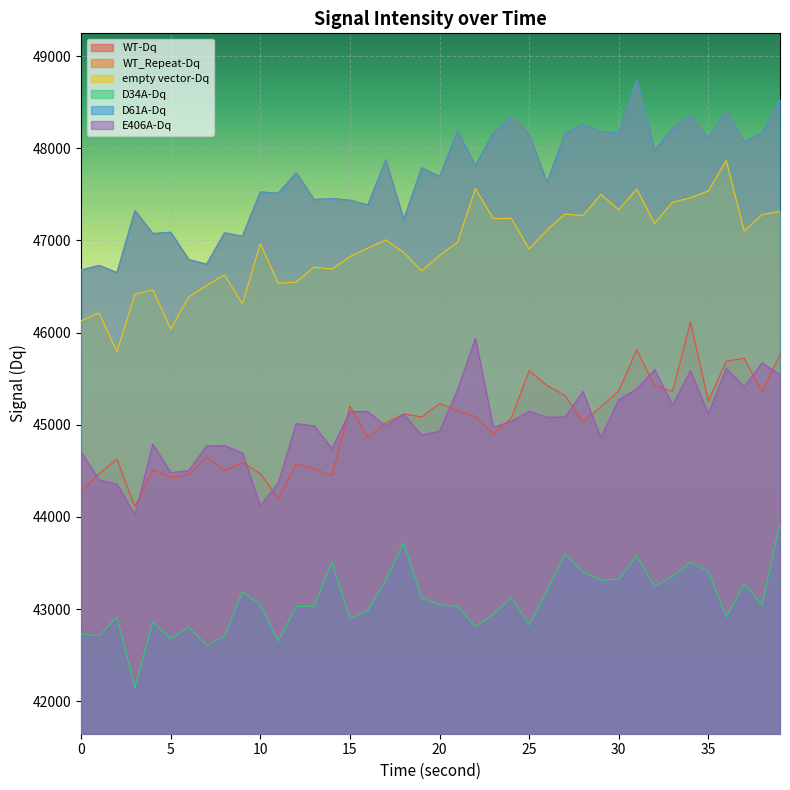

How many categories are shown in the chart?

40